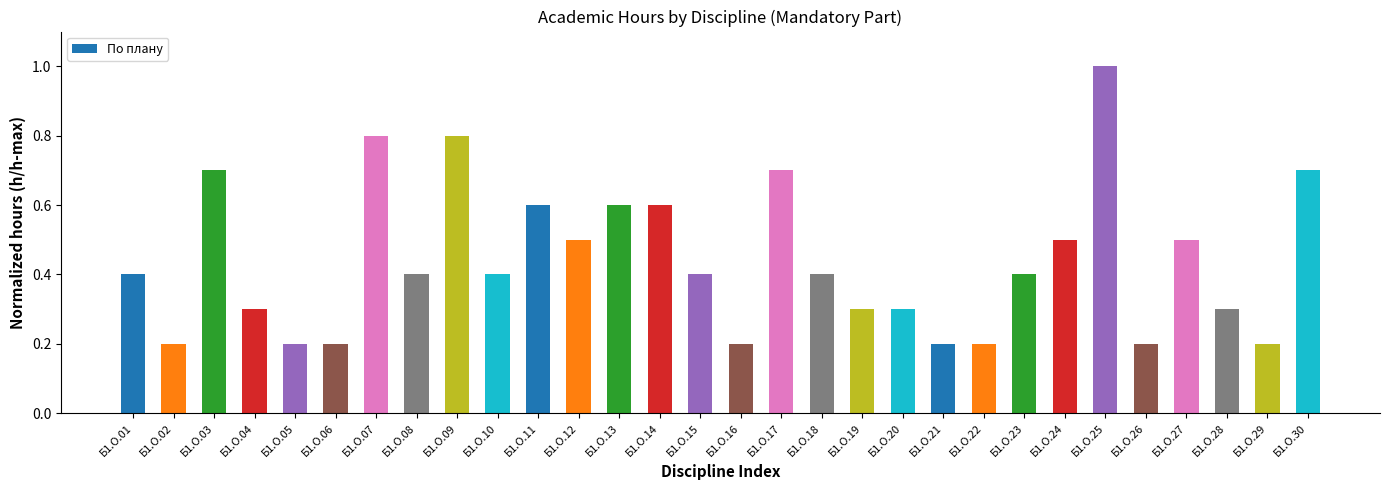

Is it true that the value at Б1.О.13 is 0.9?

False